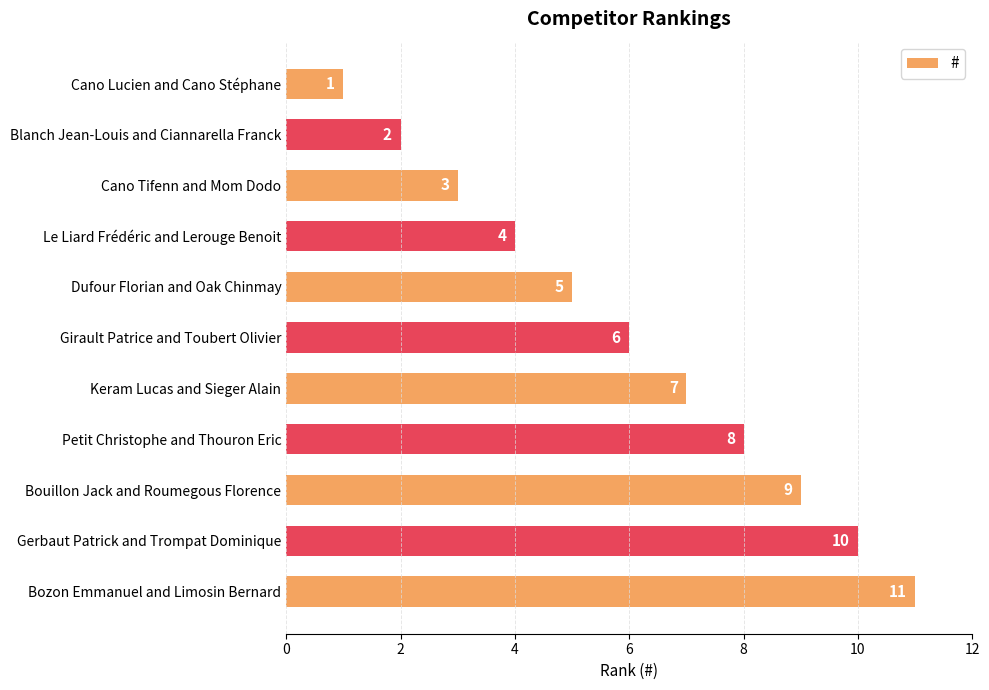

List the labels in order of value, largest first.

Bozon Emmanuel and Limosin Bernard, Gerbaut Patrick and Trompat Dominique, Bouillon Jack and Roumegous Florence, Petit Christophe and Thouron Eric, Keram Lucas and Sieger Alain, Girault Patrice and Toubert Olivier, Dufour Florian and Oak Chinmay, Le Liard Frédéric and Lerouge Benoit, Cano Tifenn and Mom Dodo, Blanch Jean-Louis and Ciannarella Franck, Cano Lucien and Cano Stéphane